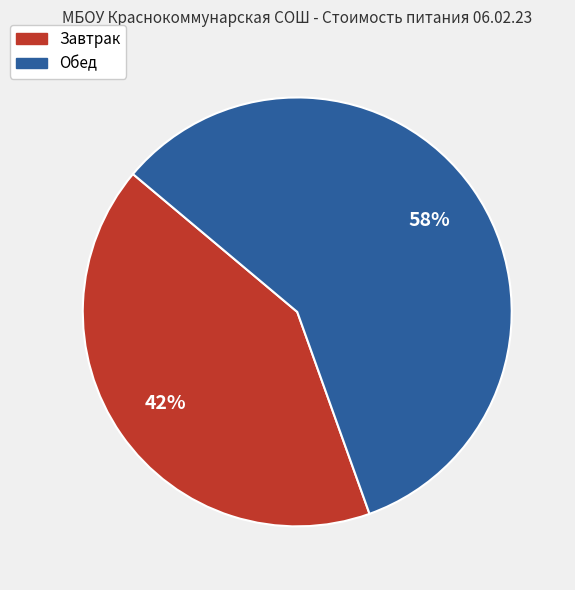

Which has a higher value, Завтрак or Обед?

Обед